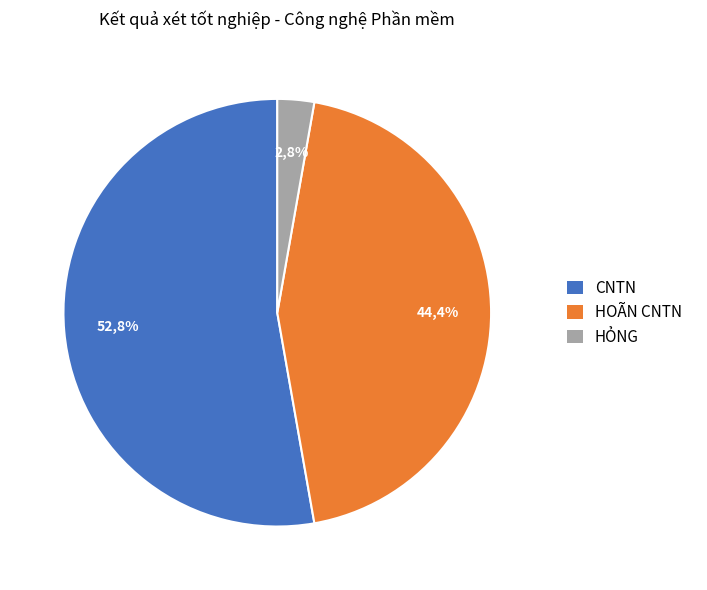

What is the largest slice in the pie chart?

CNTN